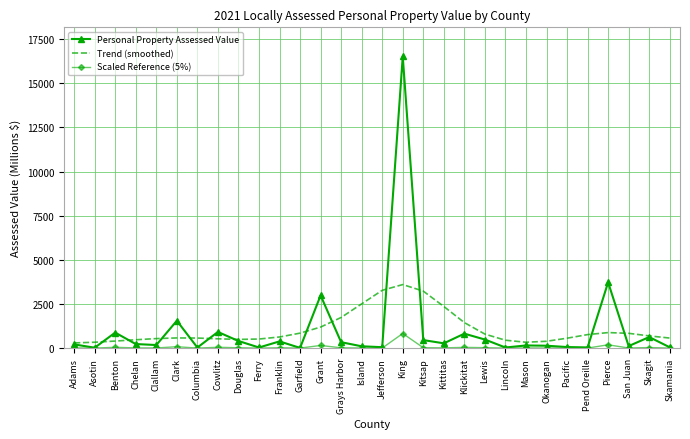

Is the value of Trend (smoothed) at Clallam greater than the value of Personal Property Assessed Value at Garfield?

Yes